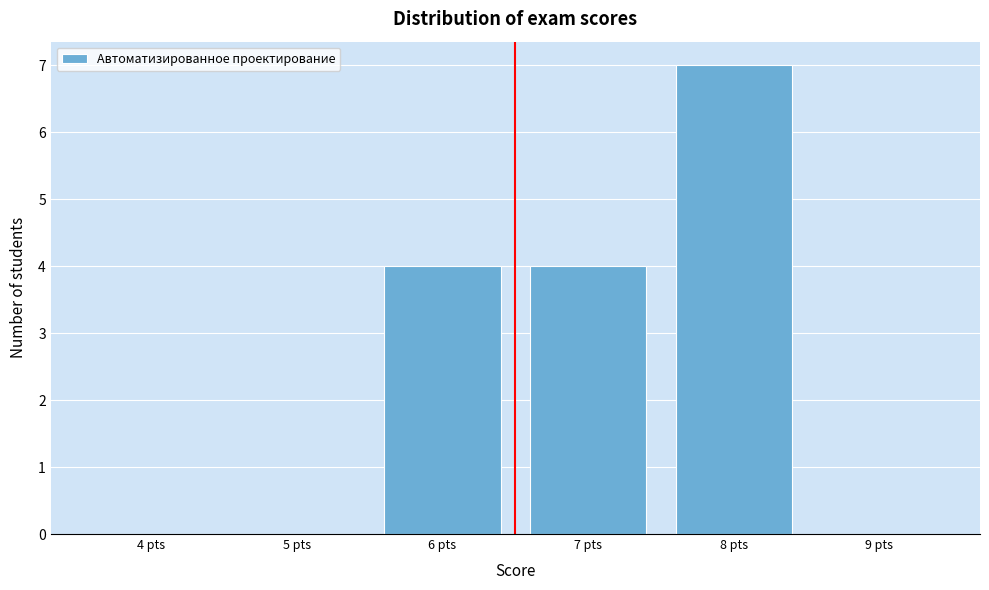

Reading right to left, extract all data points from this chart.

9 pts=0	8 pts=7	7 pts=4	6 pts=4	5 pts=0	4 pts=0